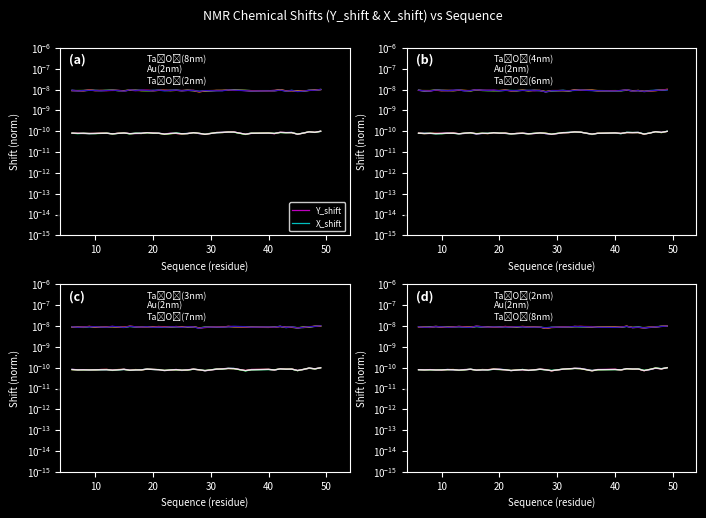

True or false: X_shift and Y_shift cross at least once.

False